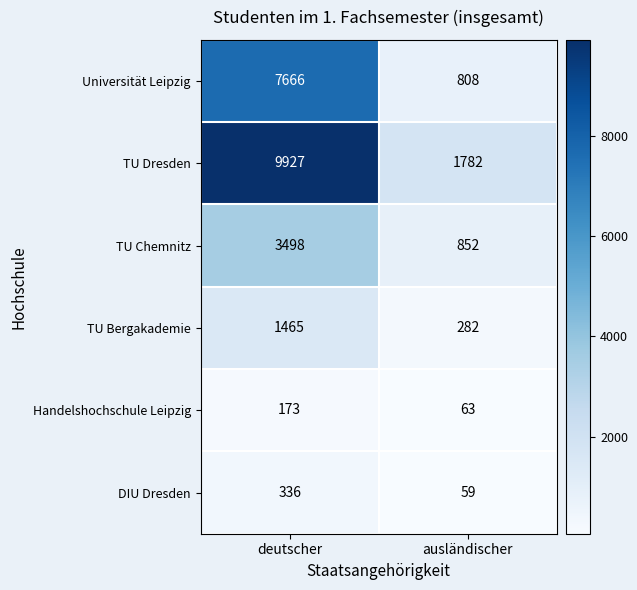

At which category is the sum across all series the highest?

deutscher